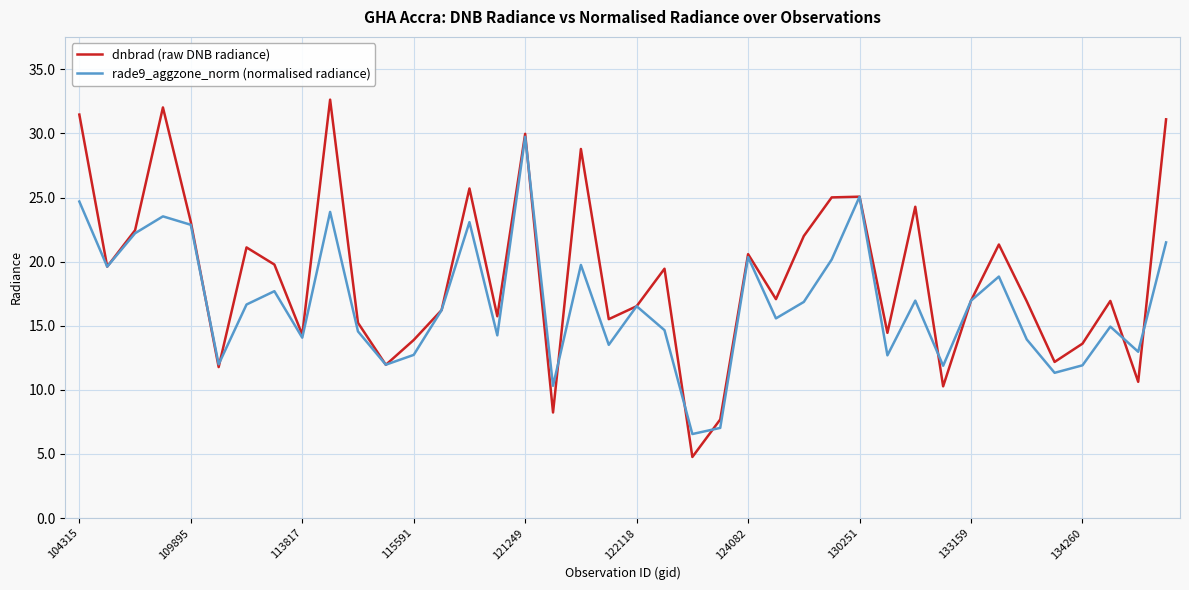

In dnbrad (raw DNB radiance), how many points are lower than both neighbors (excluding endpoints)?

13